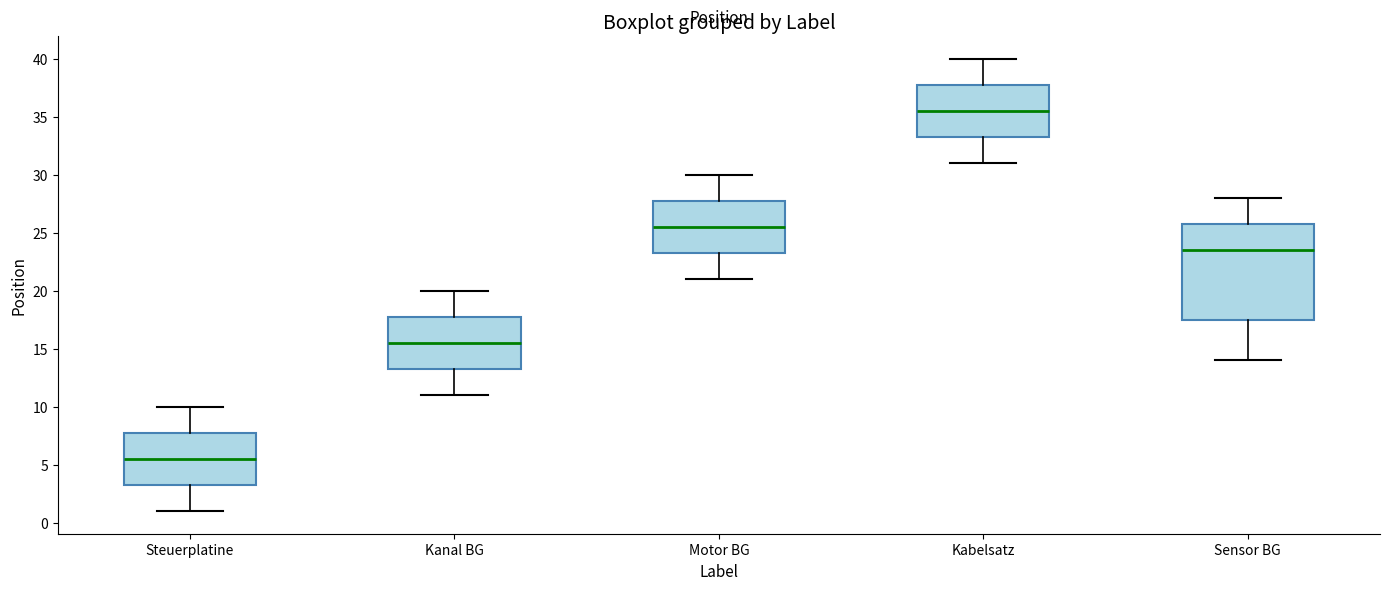

Reading left to right, read every box against the y-axis: the position of its median line, the range the box covers, and the ends of its whiskers. The values are not printed on the chart, so give them approximately, as read against the axis.

Steuerplatine: median 5.5, box 3.5 to 8.0, whiskers 1.0 to 10.0
Kanal BG: median 15.5, box 13.5 to 18.0, whiskers 11.0 to 20.0
Motor BG: median 25.5, box 23.5 to 28.0, whiskers 21.0 to 30.0
Kabelsatz: median 35.5, box 33.5 to 38.0, whiskers 31.0 to 40.0
Sensor BG: median 23.5, box 17.5 to 26.0, whiskers 14.0 to 28.0